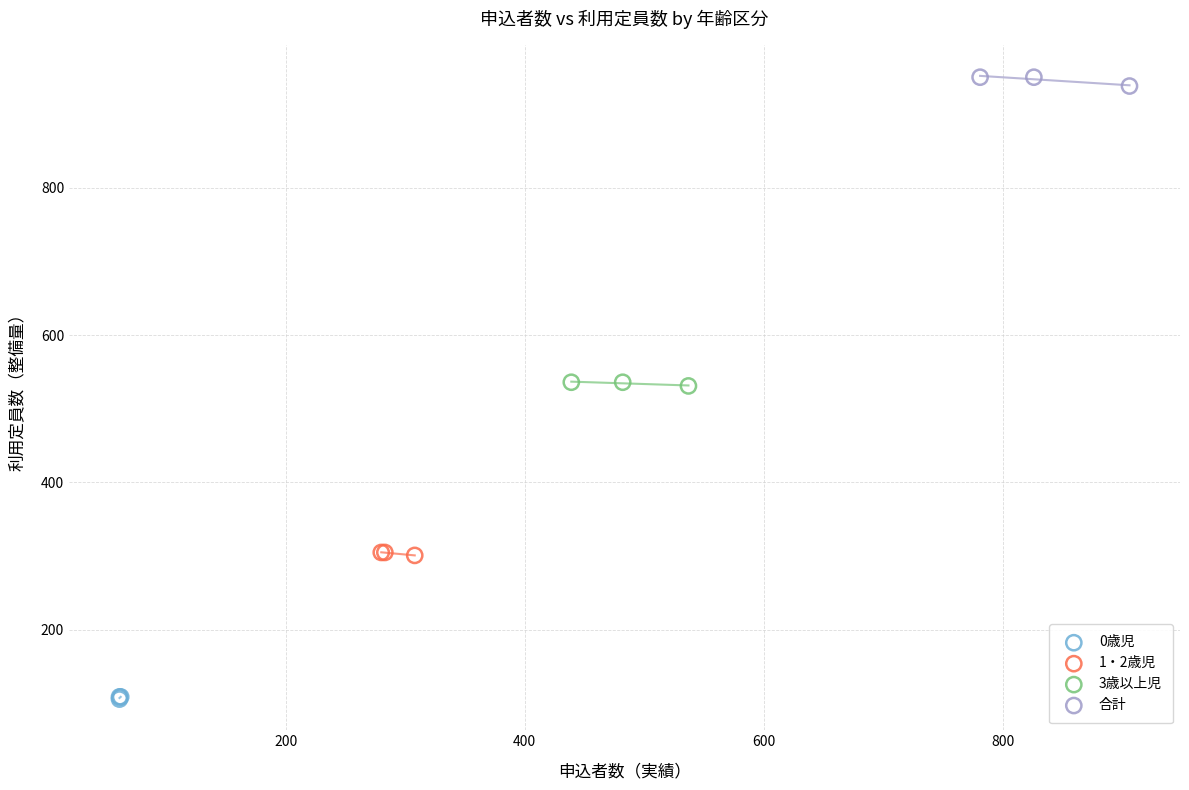

What are all the series names shown in the legend?

0歳児, 1・2歳児, 3歳以上児, 合計